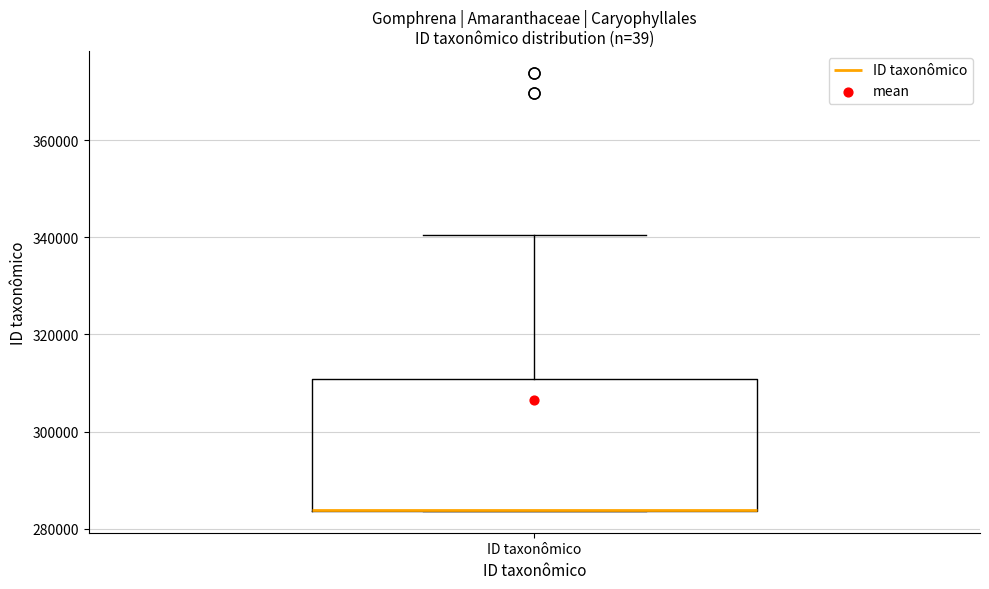

Where is the lower edge of the box for ID taxonômico on the y-axis? The values are not printed on the chart, so give them approximately, as read against the axis.

284000